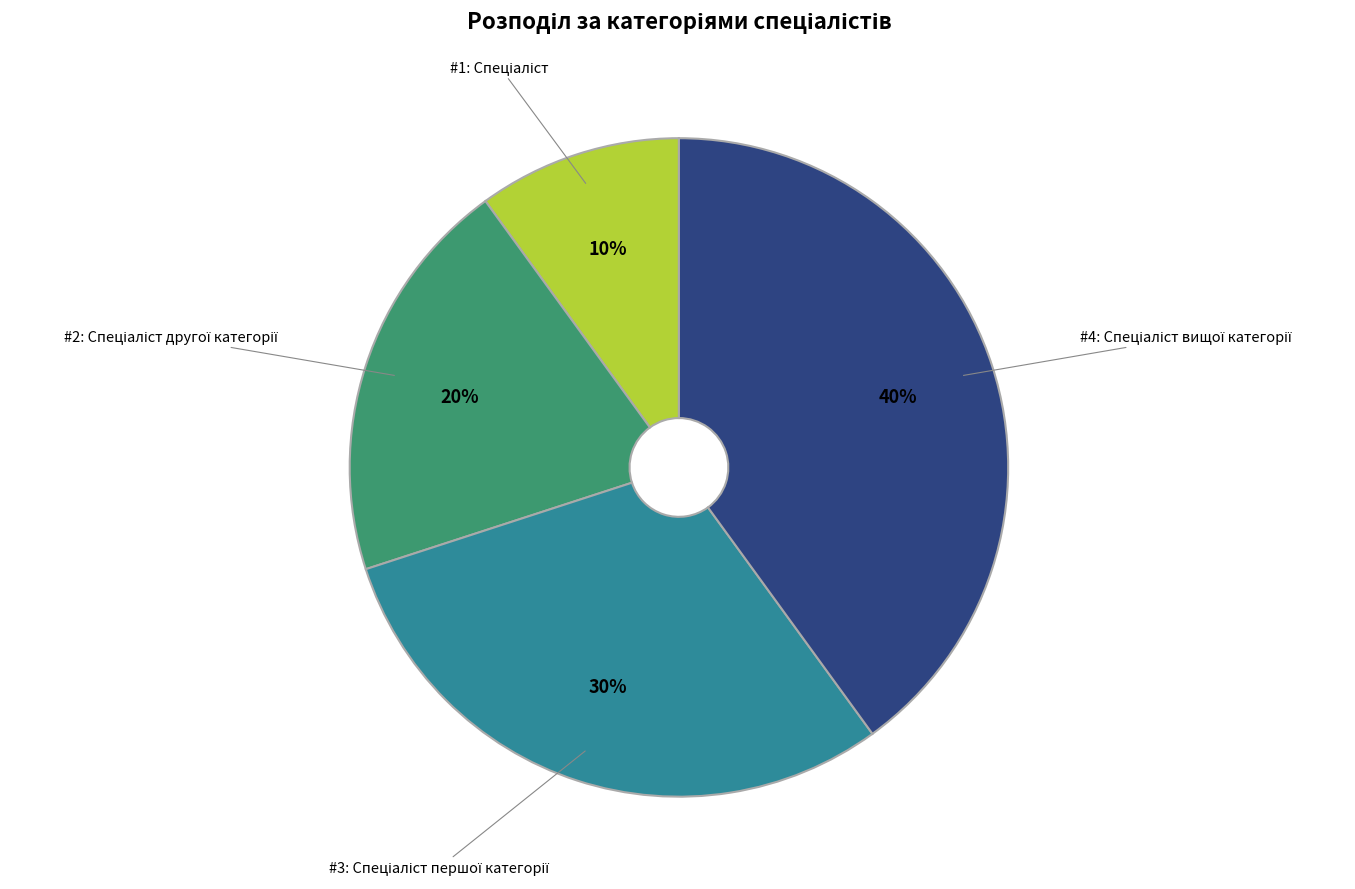

To the nearest percent, what is the difference between the largest and smallest slice percentages?

30%